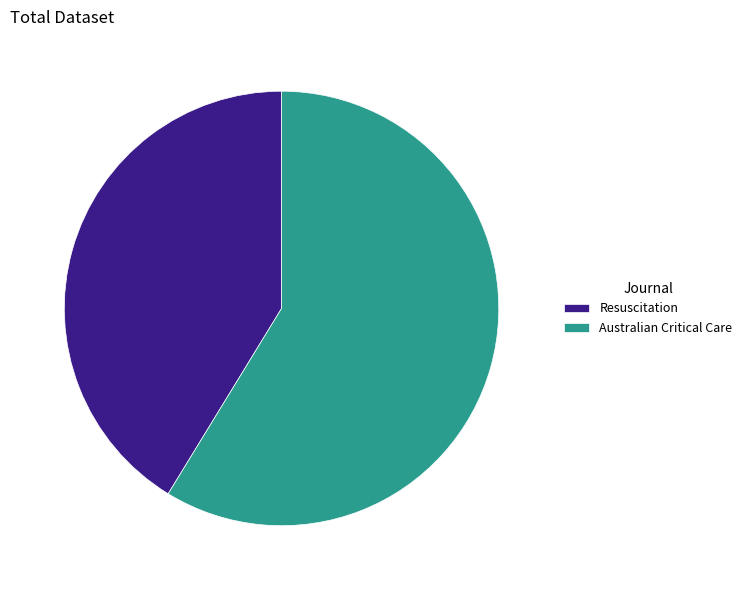

Does any single category account for the majority?

Yes